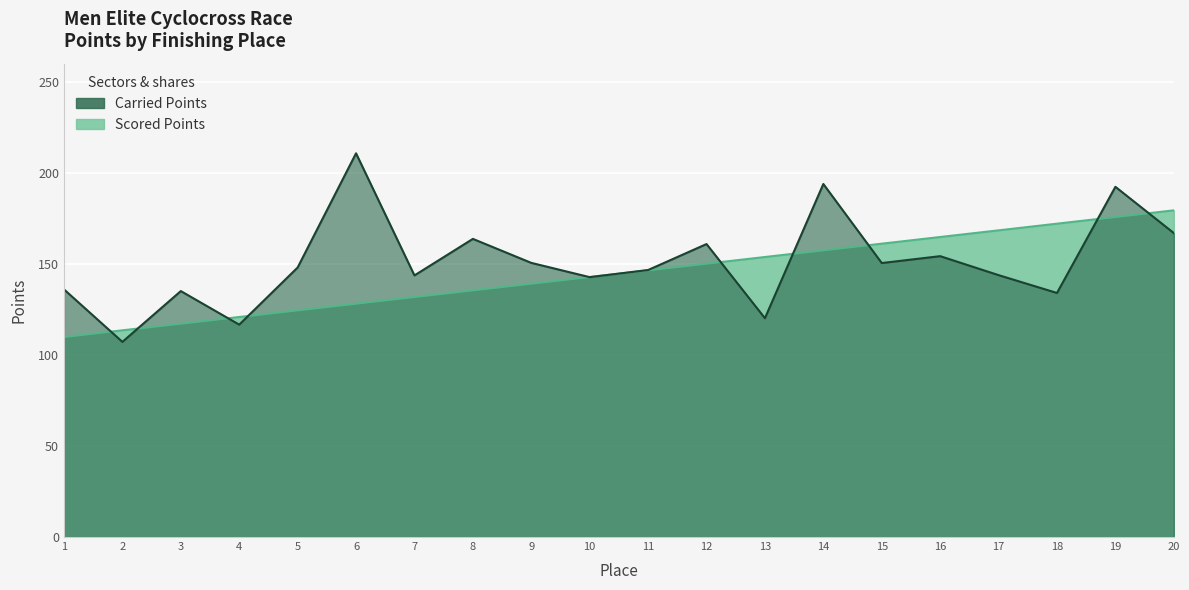

The value of Scored Points at 12 is 102.2. True or false?

False